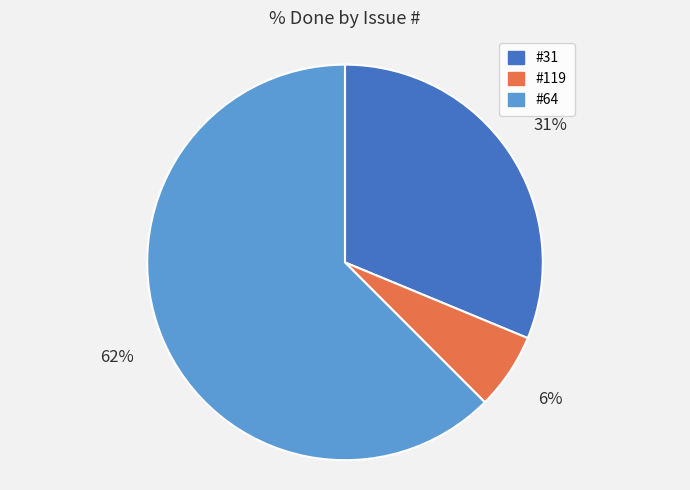

To the nearest percent, what is the average slice percentage?

33%